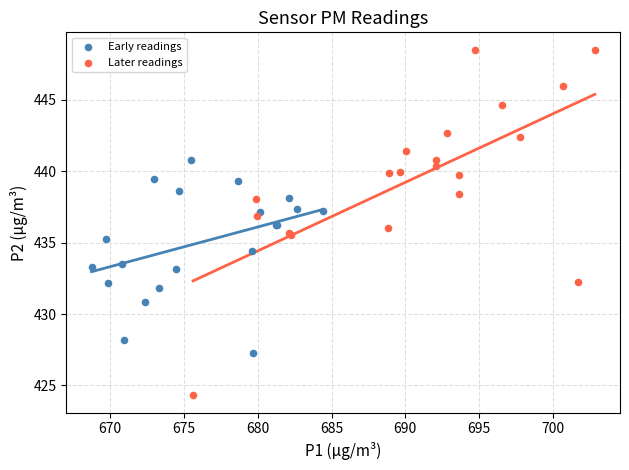

Which series reaches the minimum Y coordinate?

Later readings